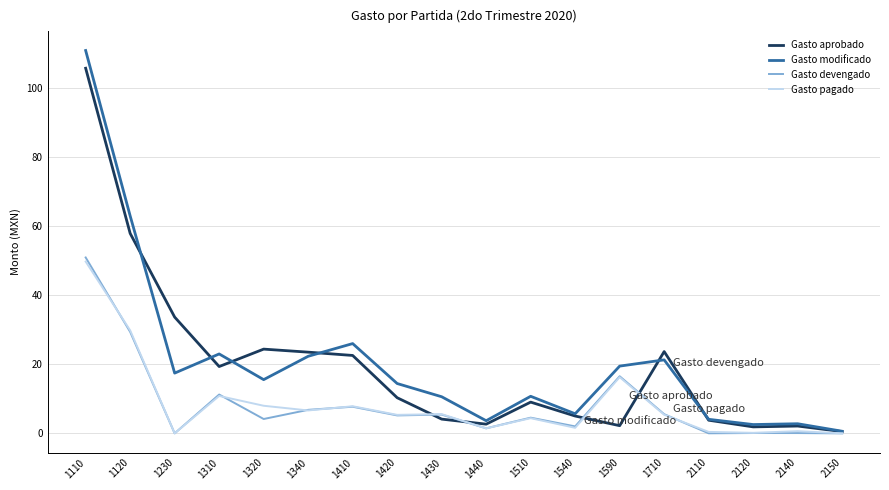

Which series changed the most between 1120 and 1410?

Gasto modificado